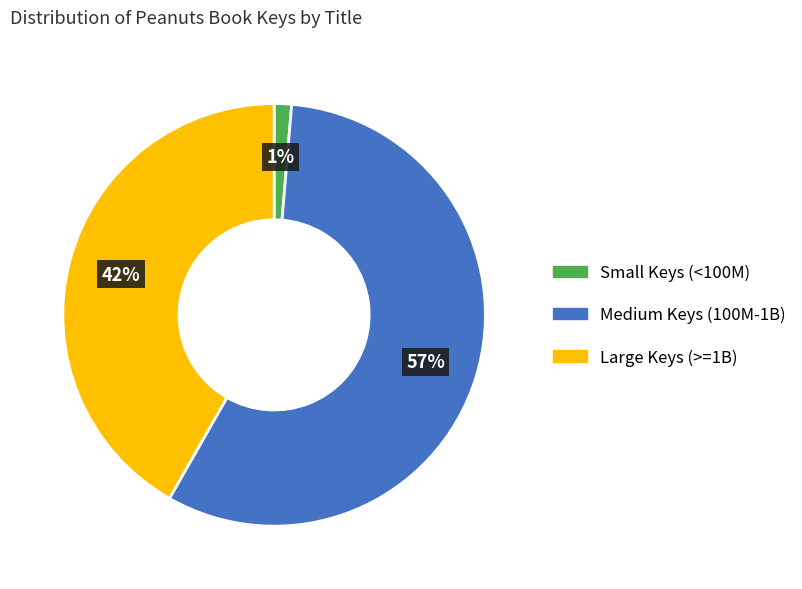

How many segments does this pie chart have?

3